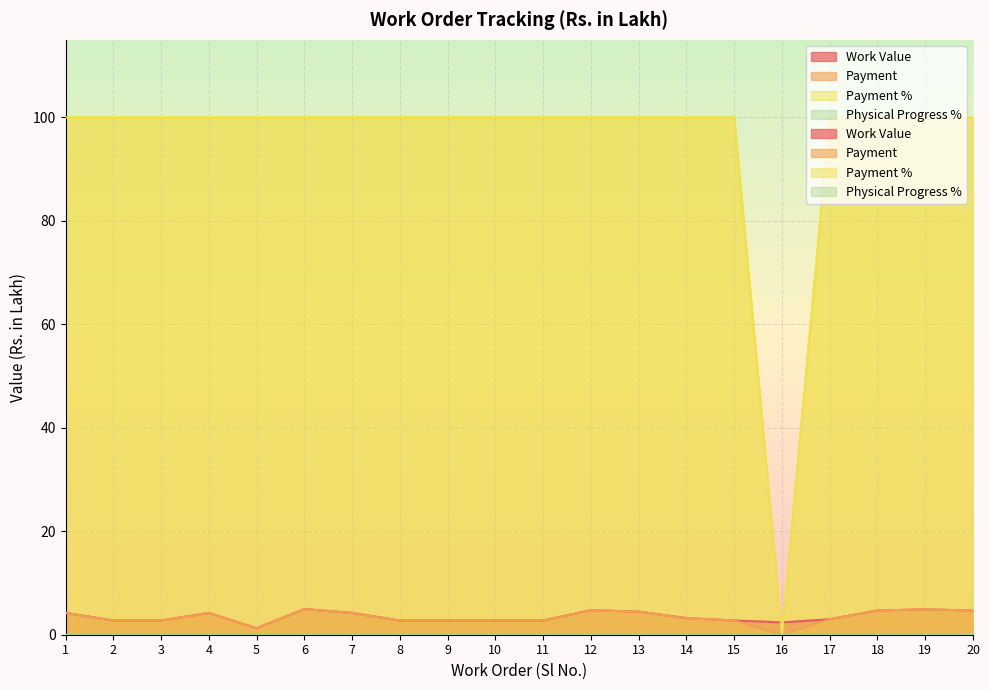

At which category does Payment % reach its first local valley?

16